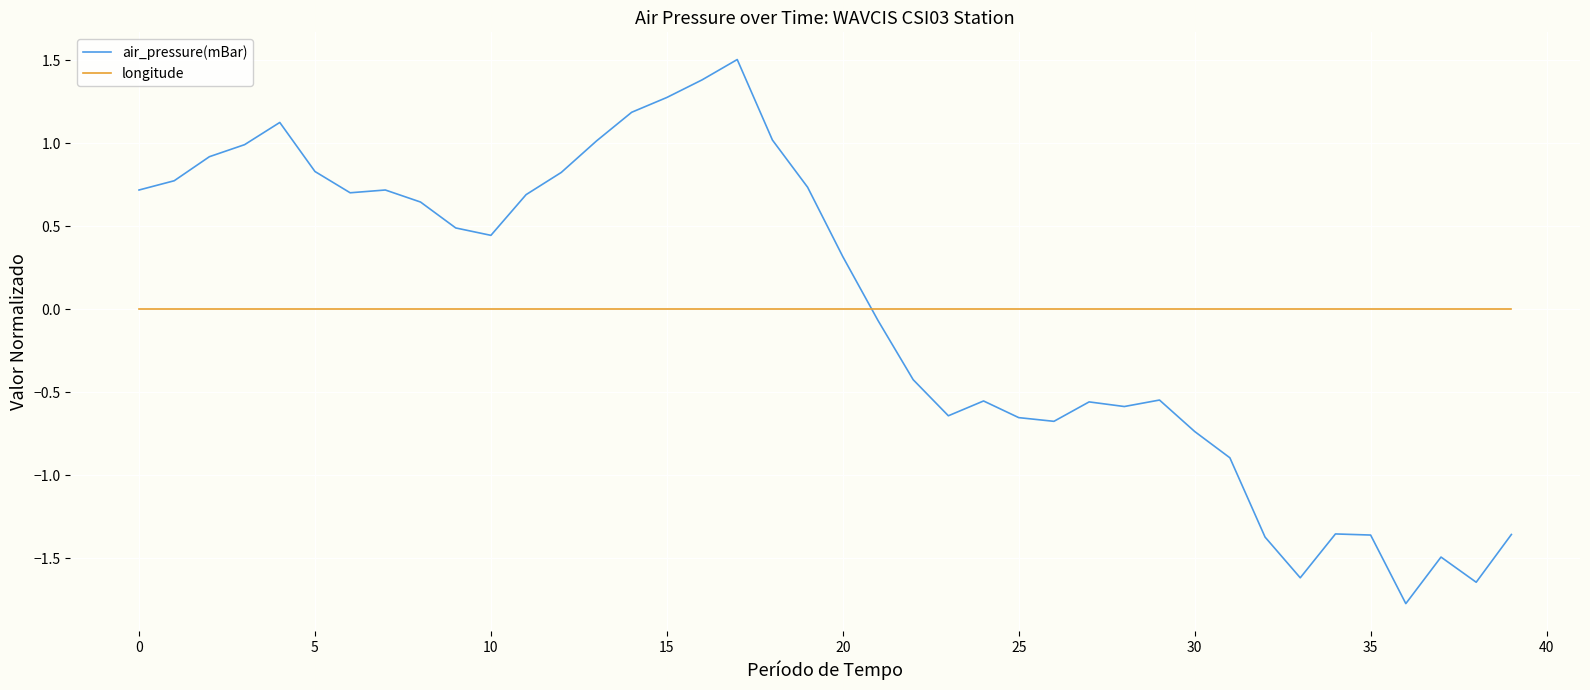

After their last crossing, which series has the higher values: air_pressure(mBar) or longitude?

longitude